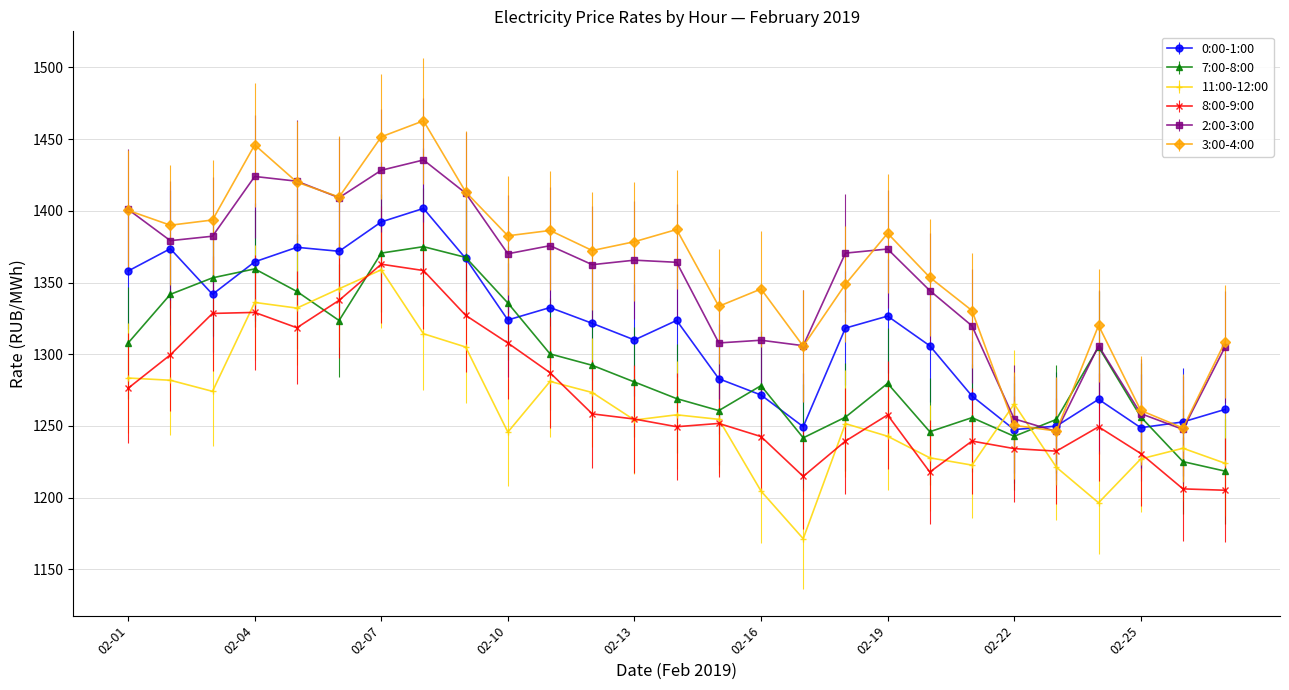

What is the smallest value displayed?

1171.4